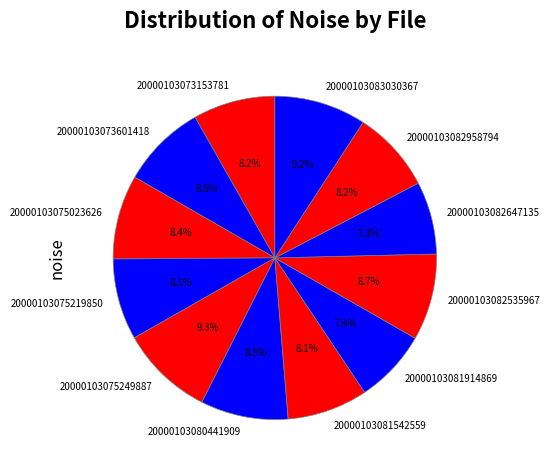

The 20000103082958794 slice represents 8% of the pie. True or false?

True